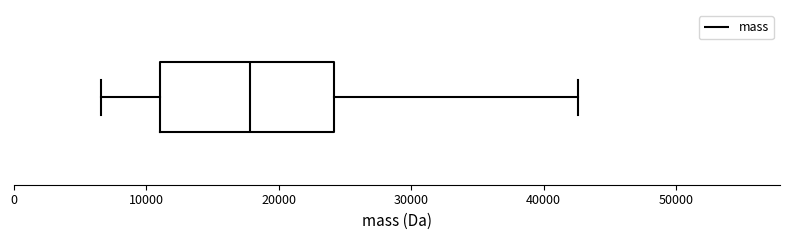

Transcribe this box plot: give where the median line is, the range the box spans, and where the two whiskers end, as read against the x-axis. The values are not printed on the chart, so give them approximately, as read against the axis.

median 18000, box 11000 to 24000, whiskers 7000 to 43000